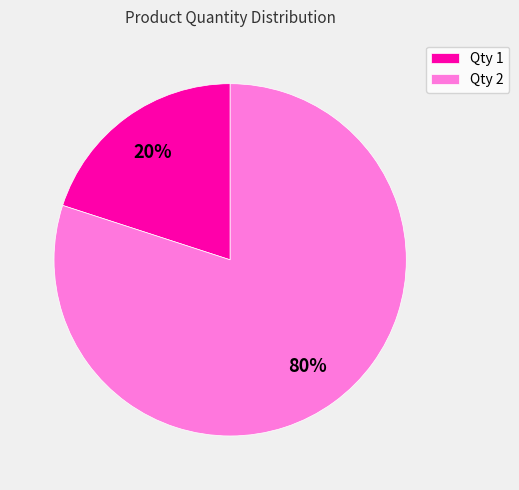

True or false: Qty 2 accounts for 80% of the total.

True